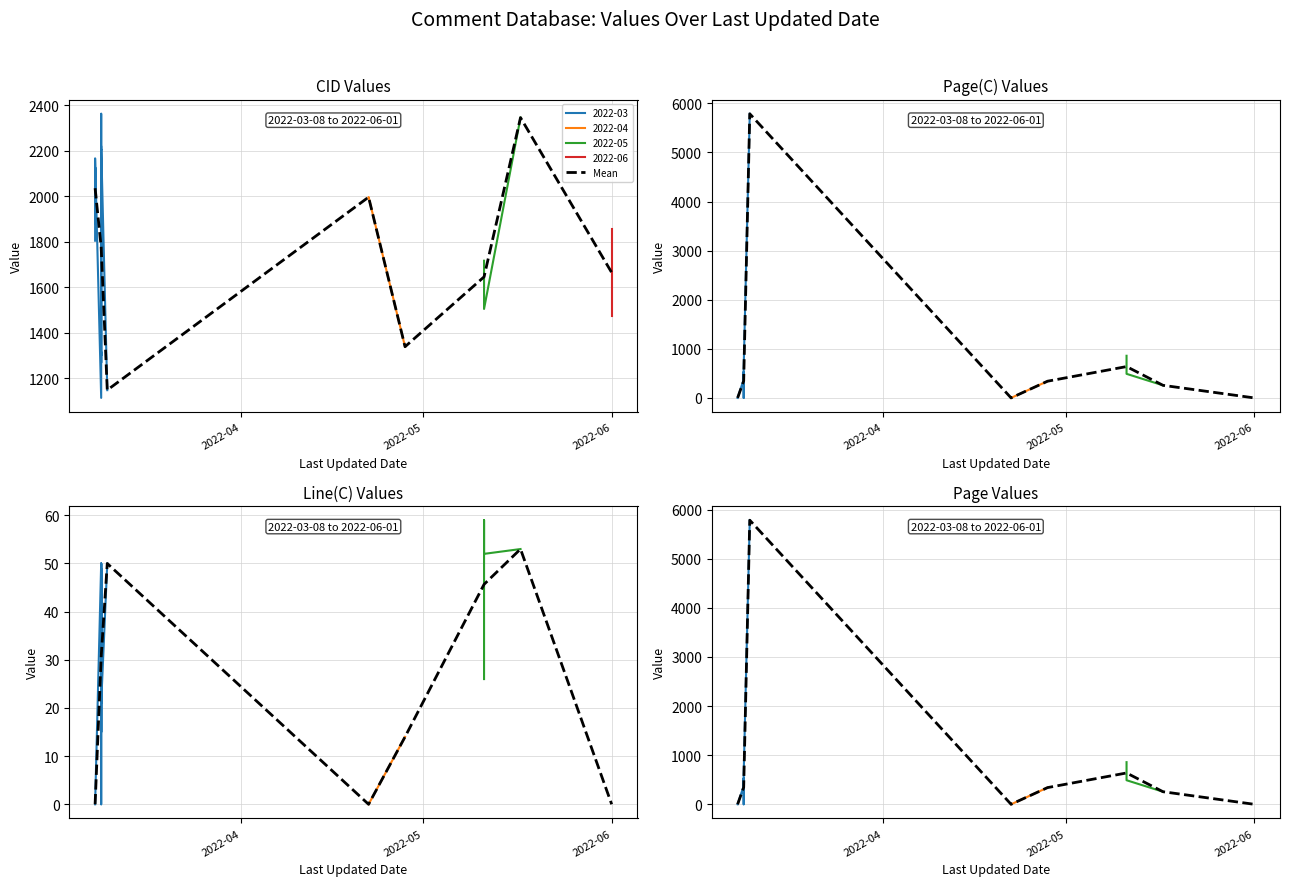

What is the difference between the maximum and minimum values?

1197.5